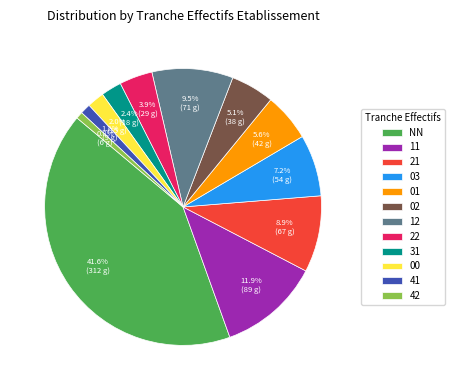

What percentage is the 01 slice, to the nearest percent?

6%